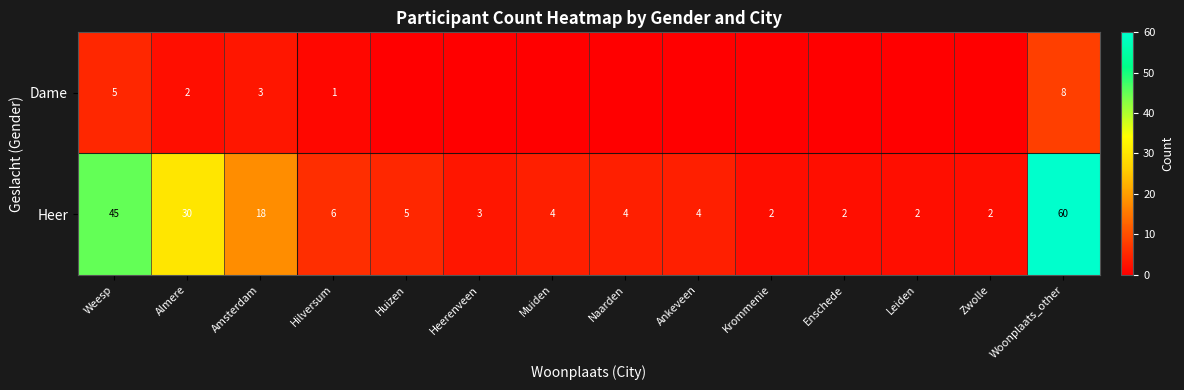

Where is Heer nearest to the value 31?

Almere